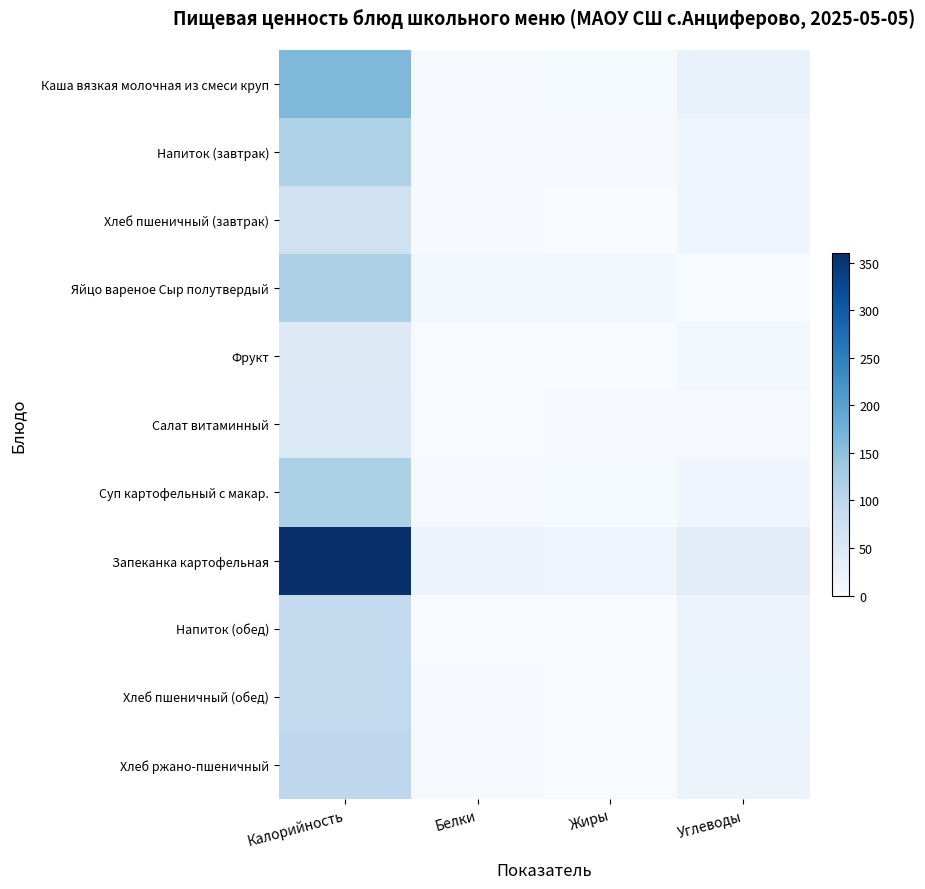

Rank the series at Углеводы from highest to lowest value.

Запеканка картофельная, Каша вязкая молочная из смеси круп, Напиток (обед), Хлеб ржано-пшеничный, Хлеб пшеничный (обед), Напиток (завтрак), Суп картофельный с макар., Хлеб пшеничный (завтрак), Фрукт, Салат витаминный, Яйцо вареное Сыр полутвердый